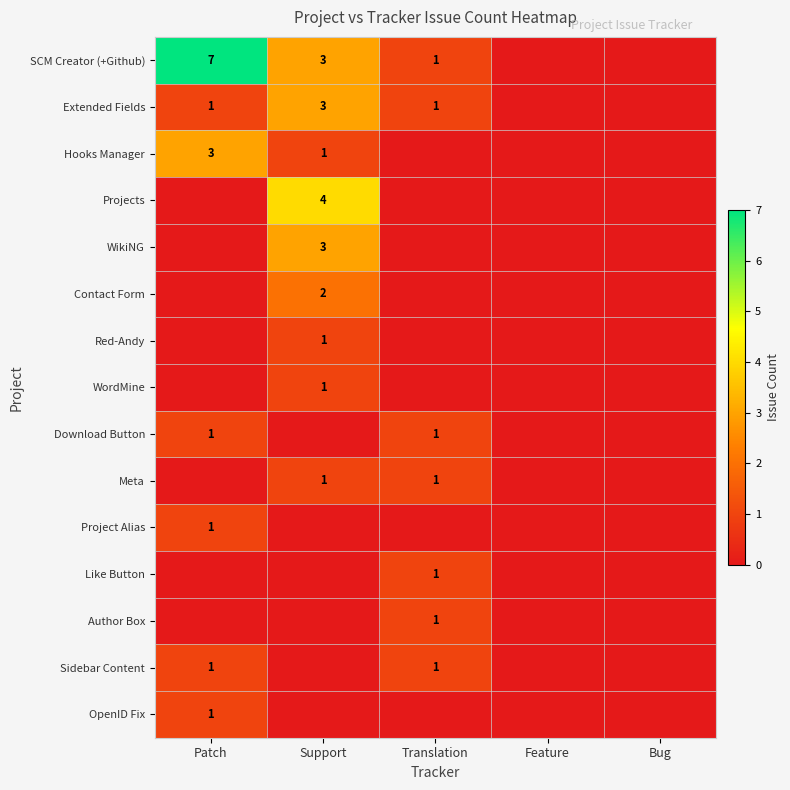

True or false: WikiNG has a value of 3 at Support.

True